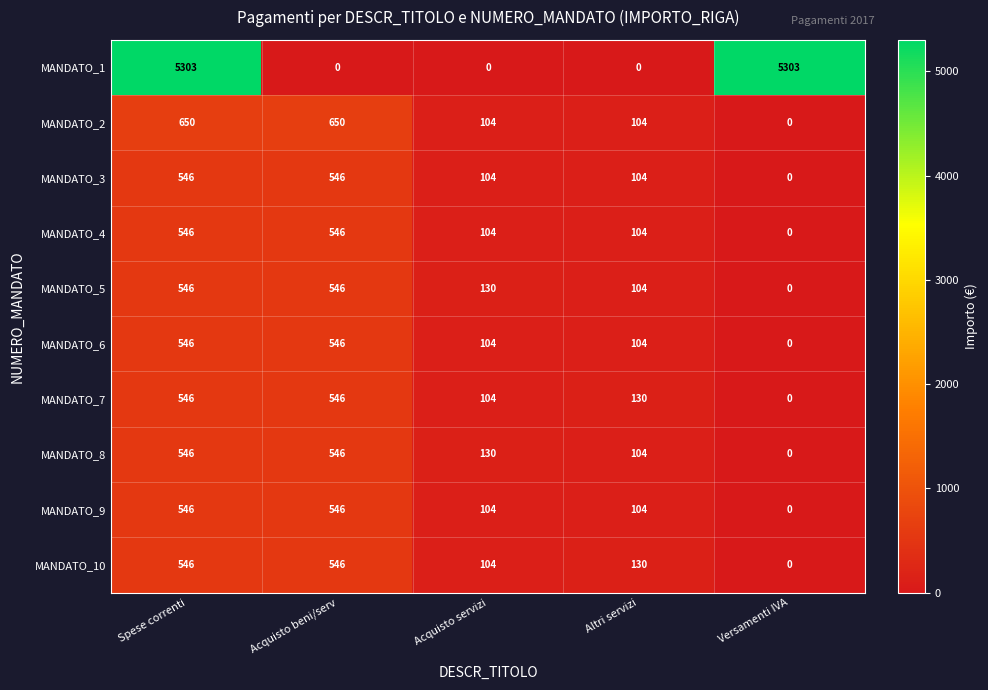

Is it true that MANDATO_6 equals -252 at Versamenti IVA?

False